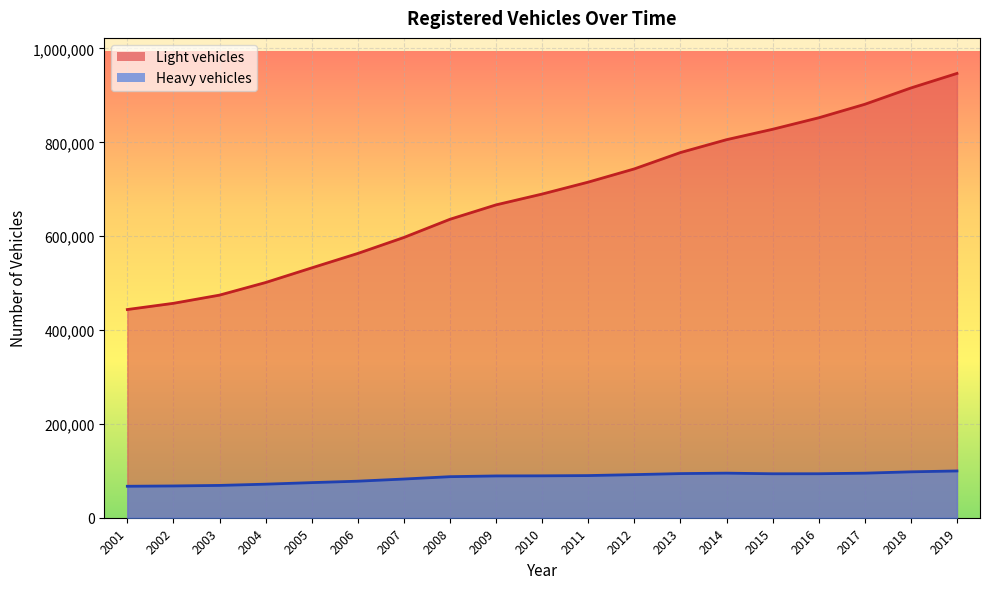

What is the value of the Light vehicles point at the 14th from the left?

805615